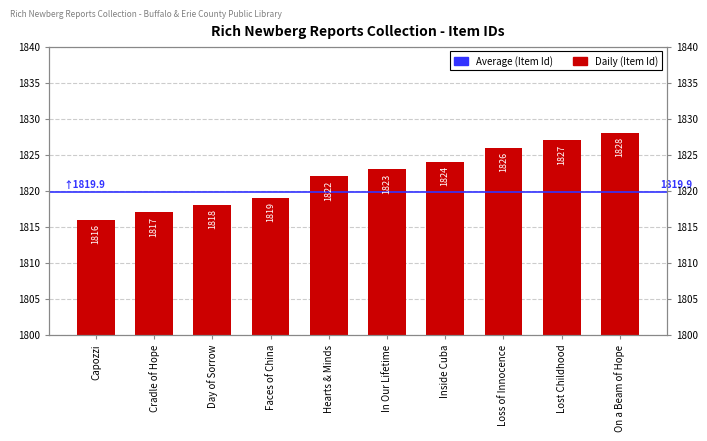

At which label does the data first exceed 1823?

Inside Cuba